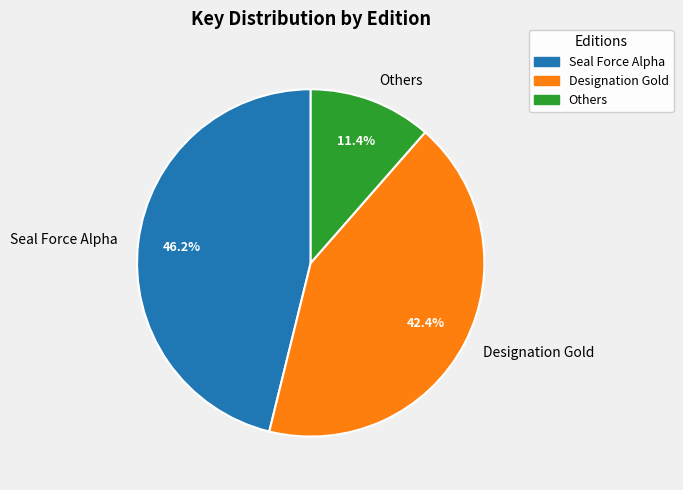

Rank the categories by value from lowest to highest.

Others, Designation Gold, Seal Force Alpha